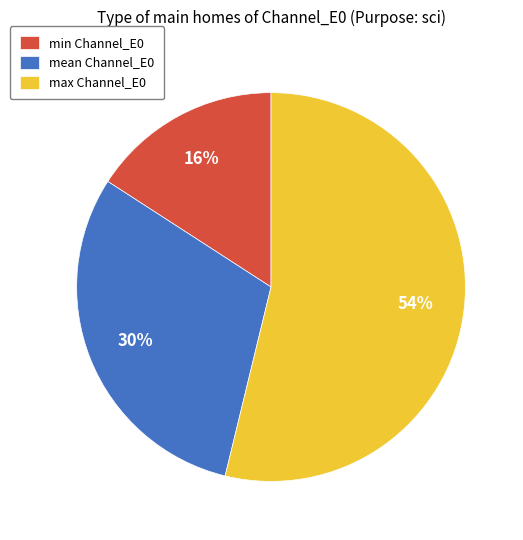

True or false: max Channel_E0 accounts for 68% of the total.

False